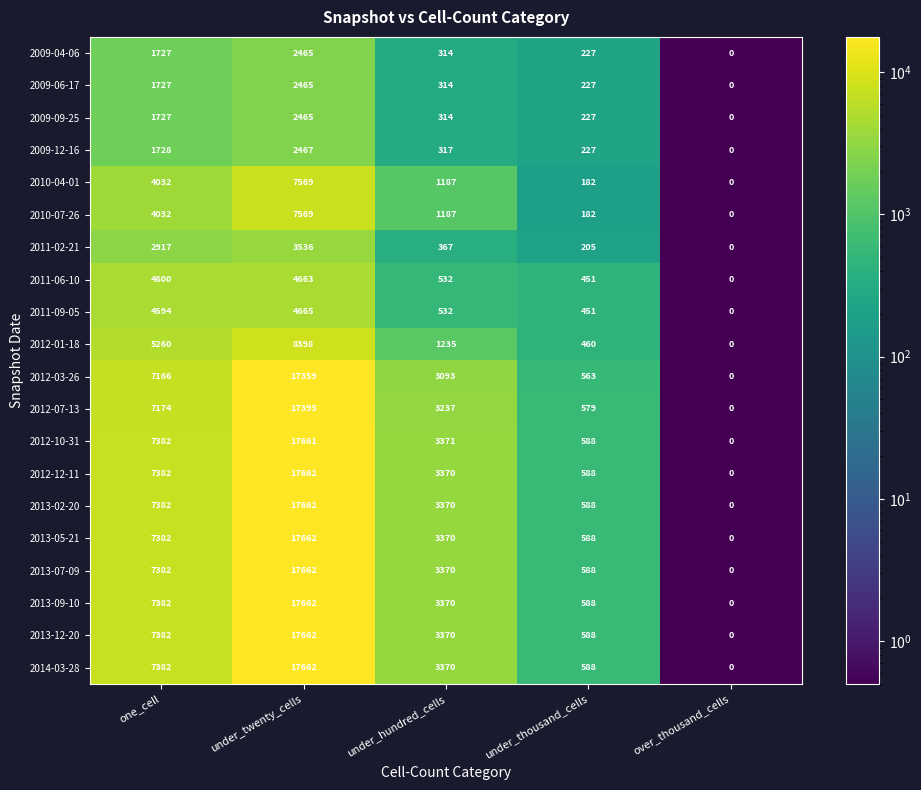

Which label corresponds to the smallest value in the chart?

over_thousand_cells